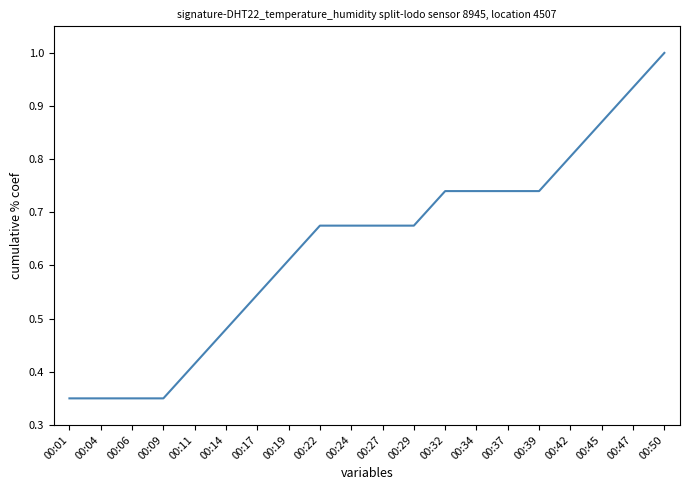

True or false: the data shows 0.7 at 00:11.

False